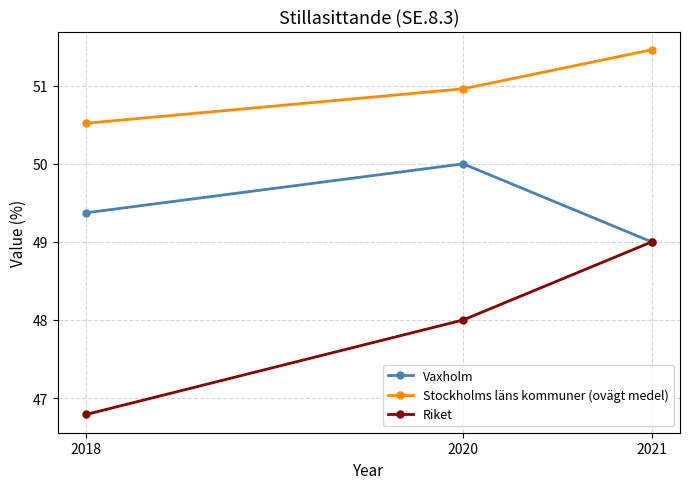

Reading left to right, extract all data points from this chart.

Vaxholm: 49.4	50.0	49.0
Stockholms läns kommuner (ovägt medel): 50.5	51.0	51.5
Riket: 46.8	48.0	49.0